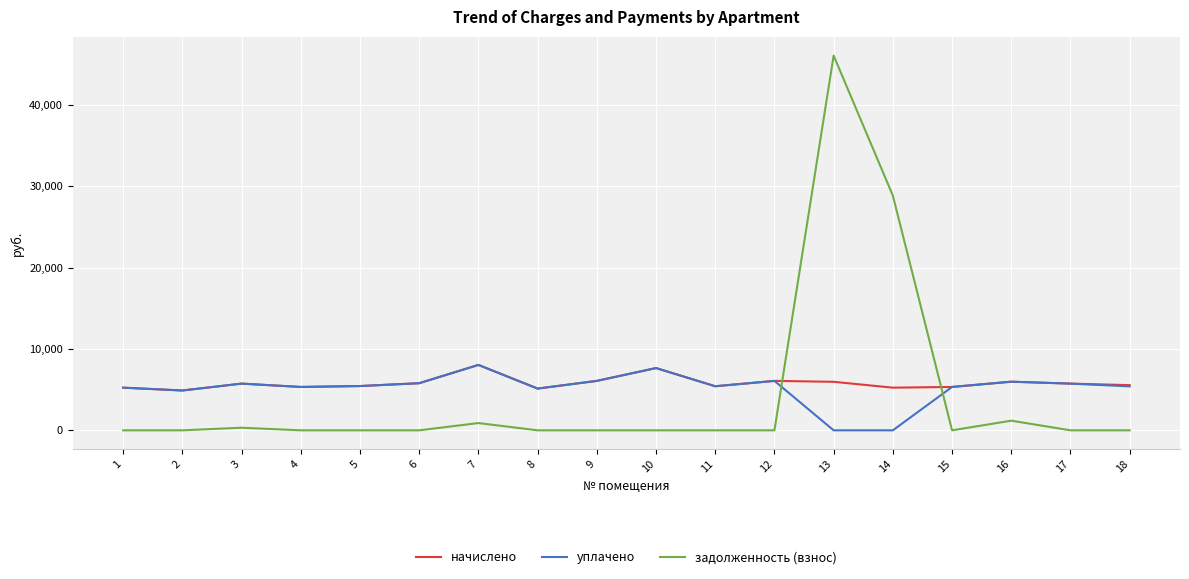

How many lines are shown in the chart?

3